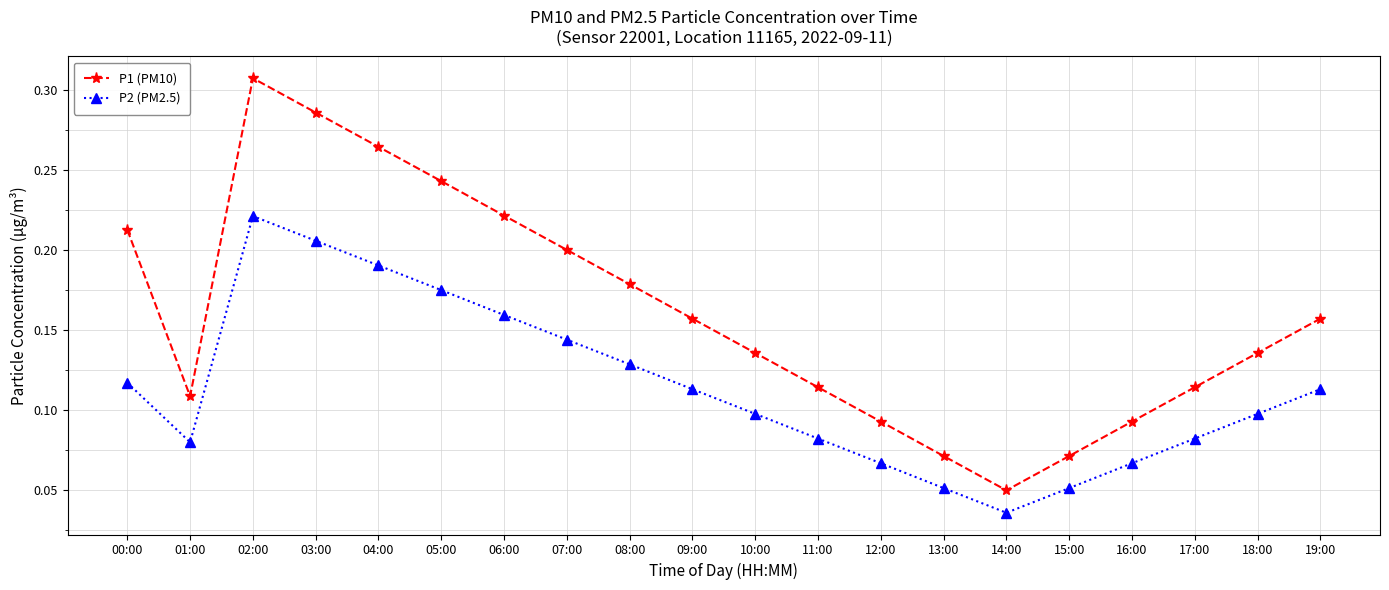

What is the sum of all P1 (PM10) values?

3.2